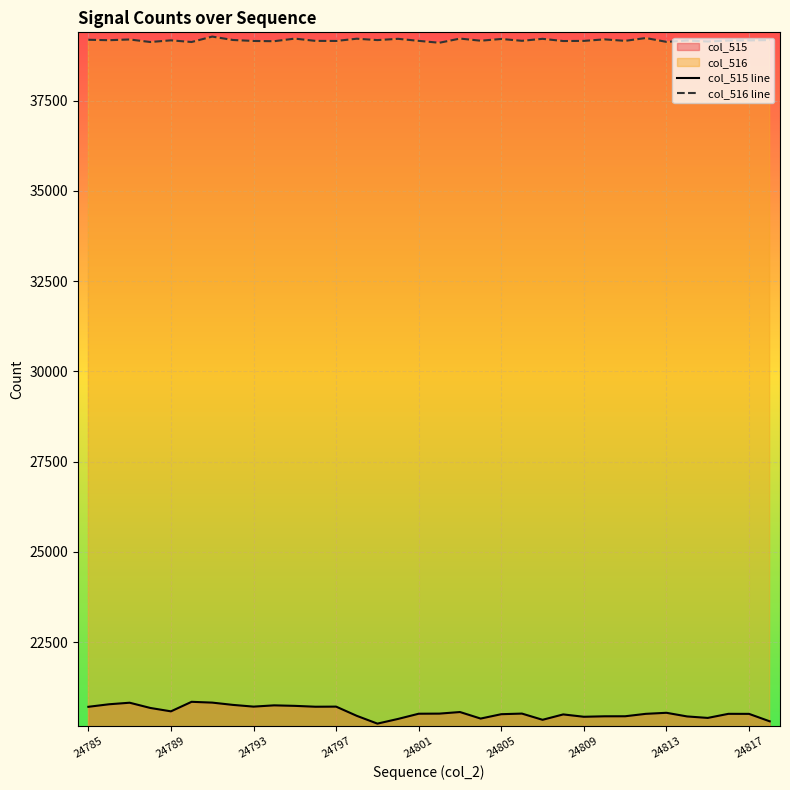

True or false: col_515 line has more than 0 points higher than both neighbors.

True